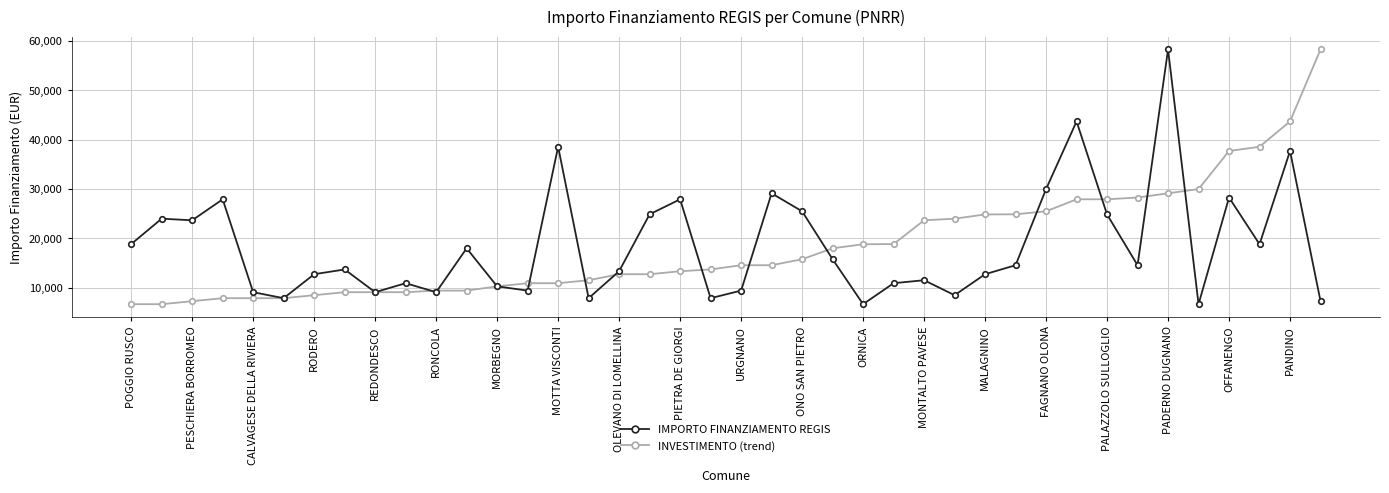

What is the average value of the IMPORTO FINANZIAMENTO REGIS series?

18505